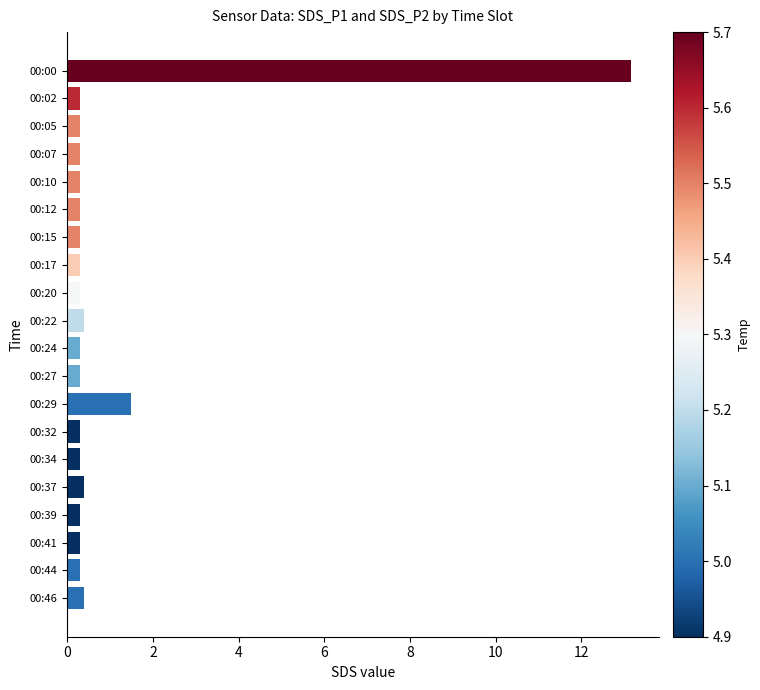

The chart shows a value of 0.3 at 00:27. True or false?

True